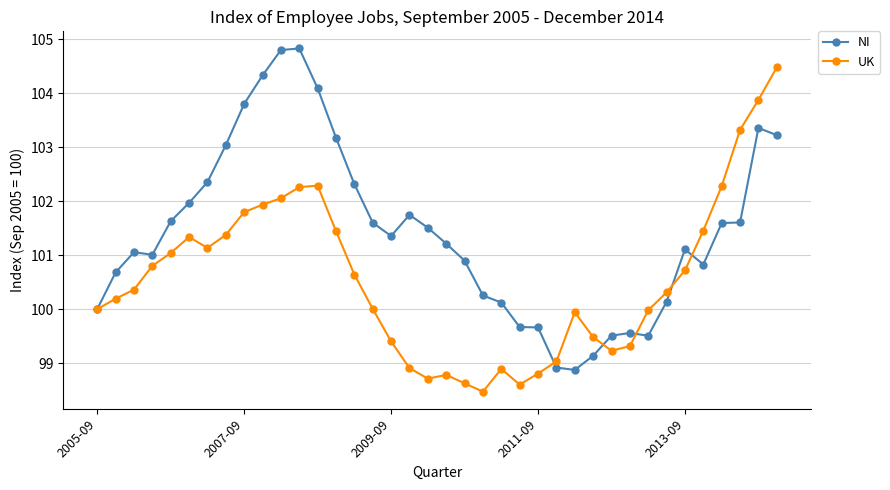

How many categories are shown in the chart?

38